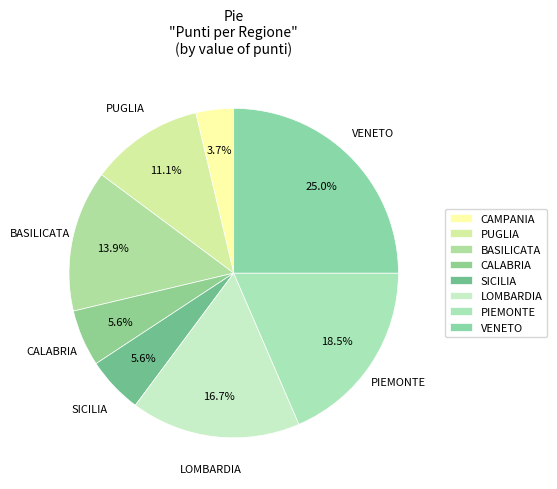

The SICILIA slice represents 6% of the pie. True or false?

True